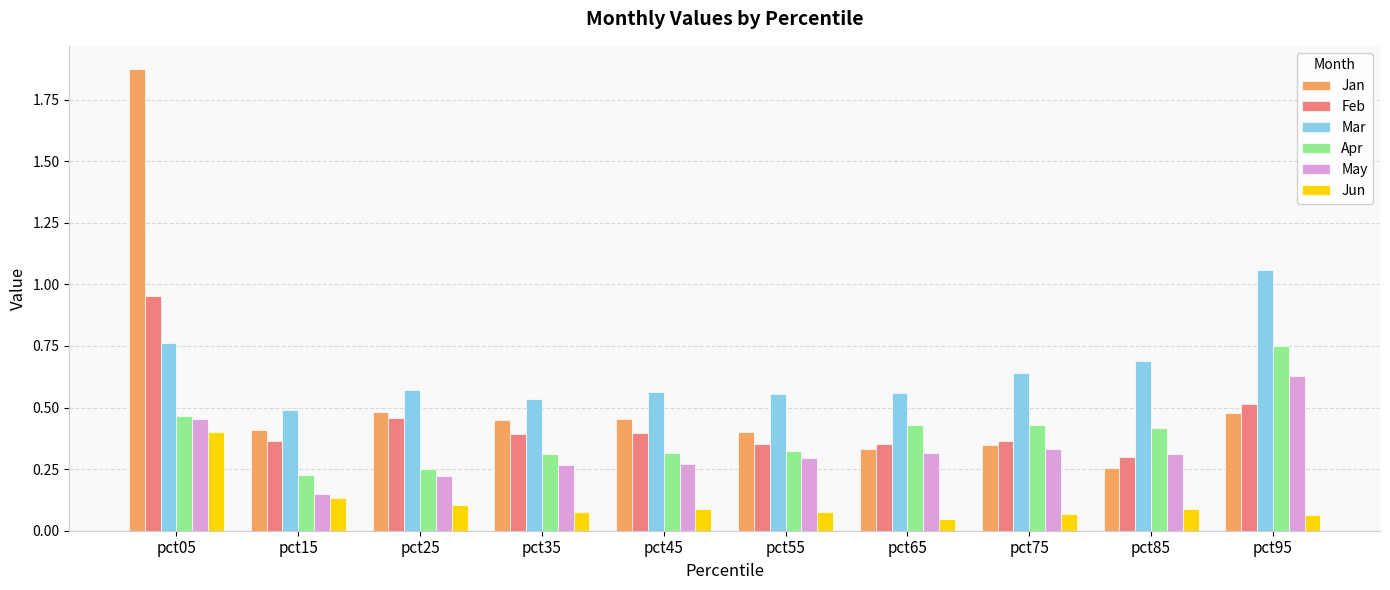

What are all the series names shown in the legend?

Jan, Feb, Mar, Apr, May, Jun